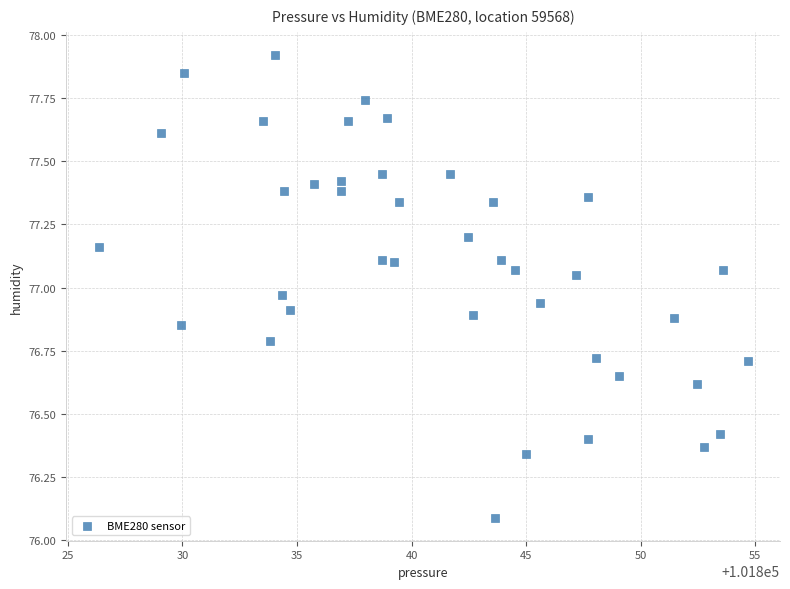

What is the range of Y values (max minus min)?

1.8